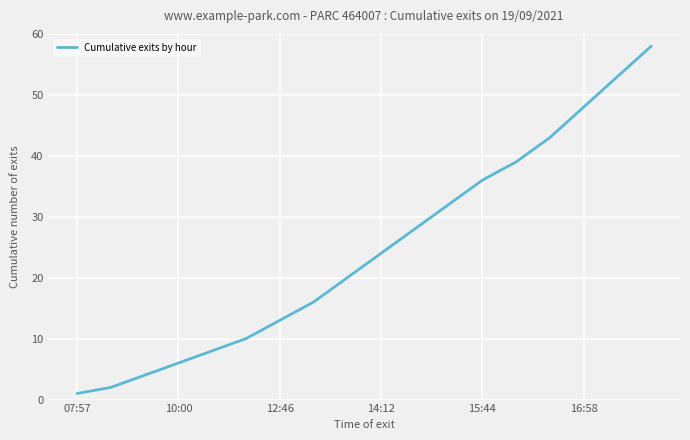

What is the greatest value displayed?

58